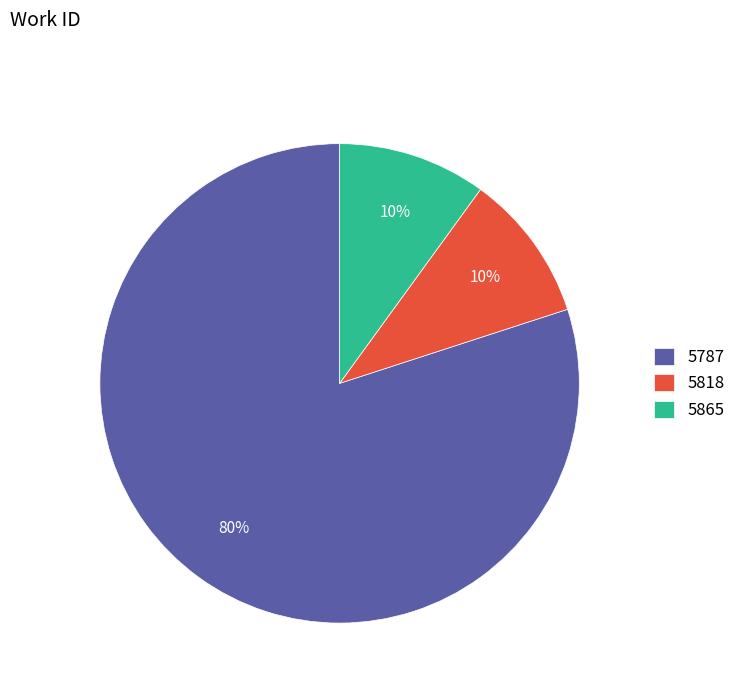

Count the number of slices in the pie.

3